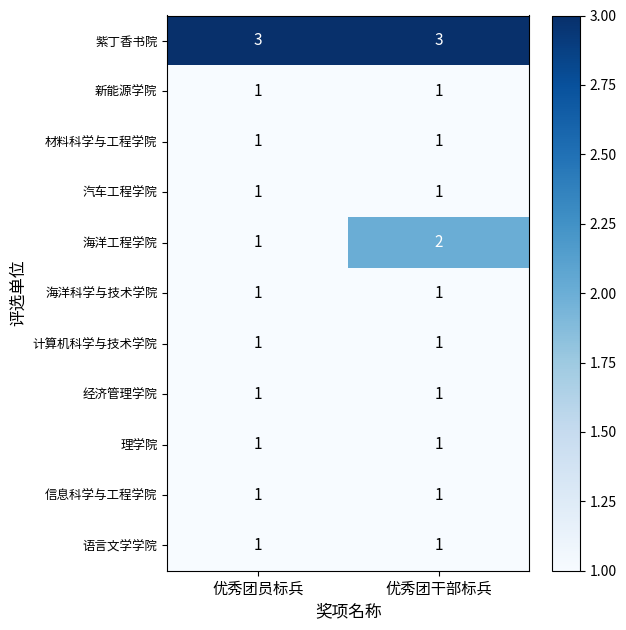

Which series has the largest range (max minus min)?

海洋工程学院